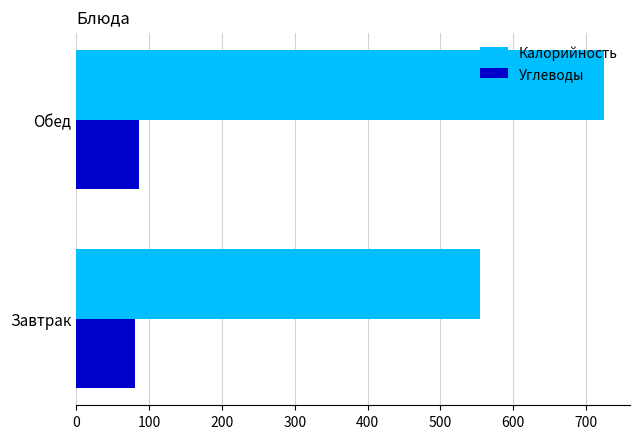

List the series in order of their overall mean, highest first.

Калорийность, Углеводы